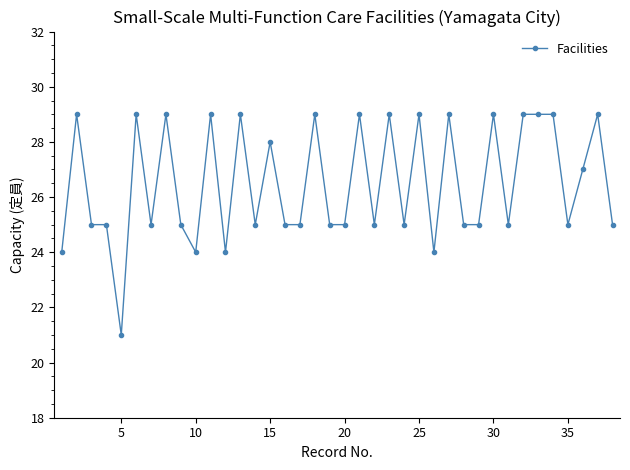

What is the value of the 9th point from the left?

25